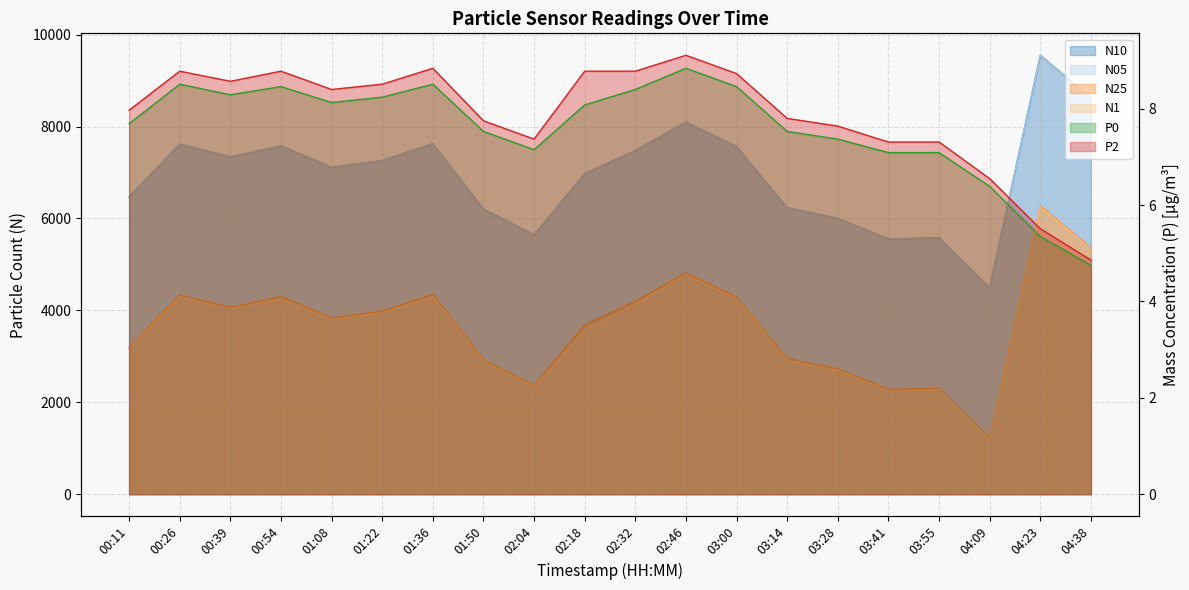

At how many categories does at least one series exceed 143?

20